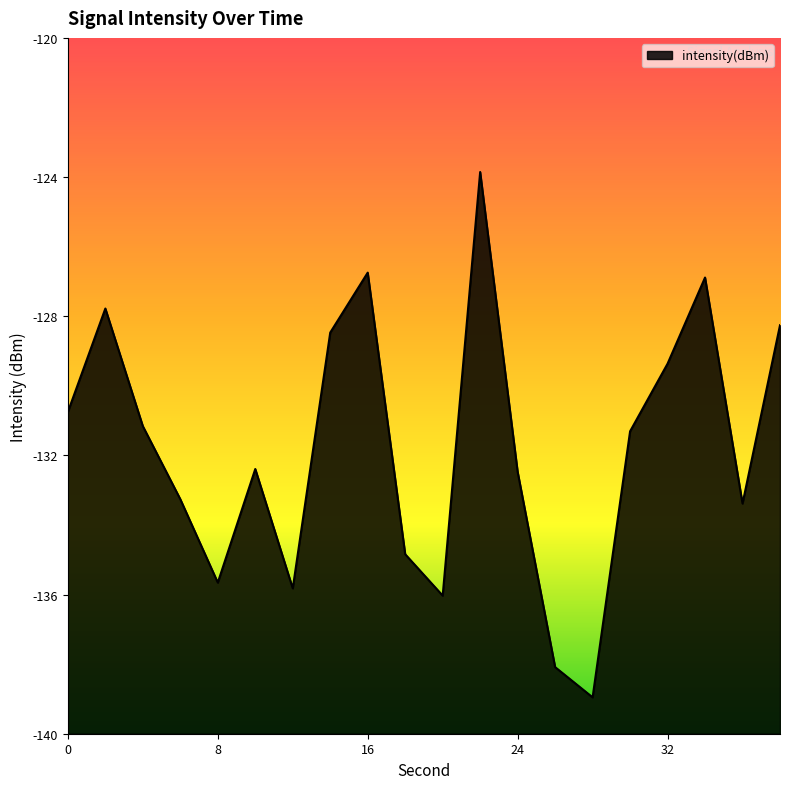

List the labels in order of value, smallest first.

28, 26, 20, 12, 8, 18, 36, 6, 24, 10, 30, 4, 0, 32, 14, 38, 2, 34, 16, 22